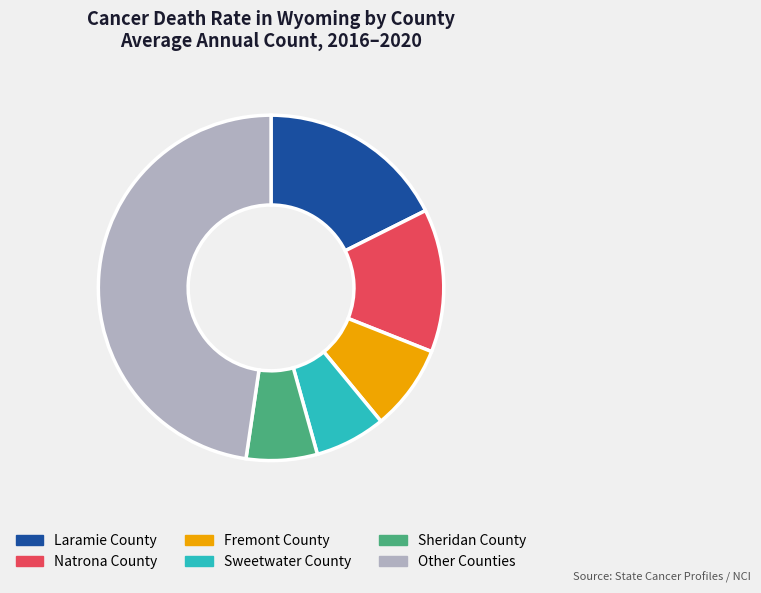

Do Laramie County and Natrona County together represent more than half of the pie?

No